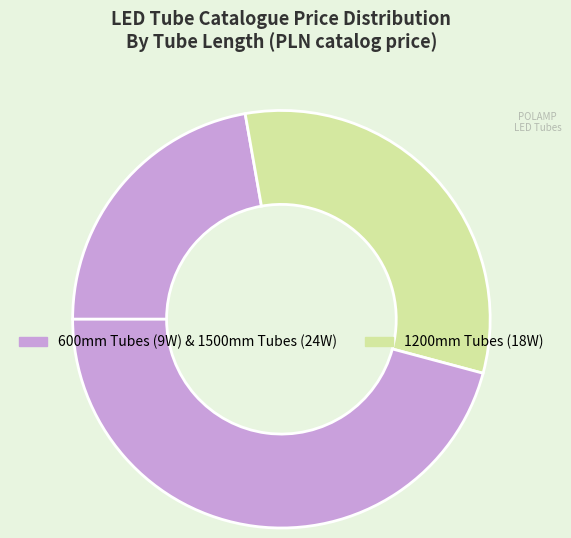

How many segments does this pie chart have?

3